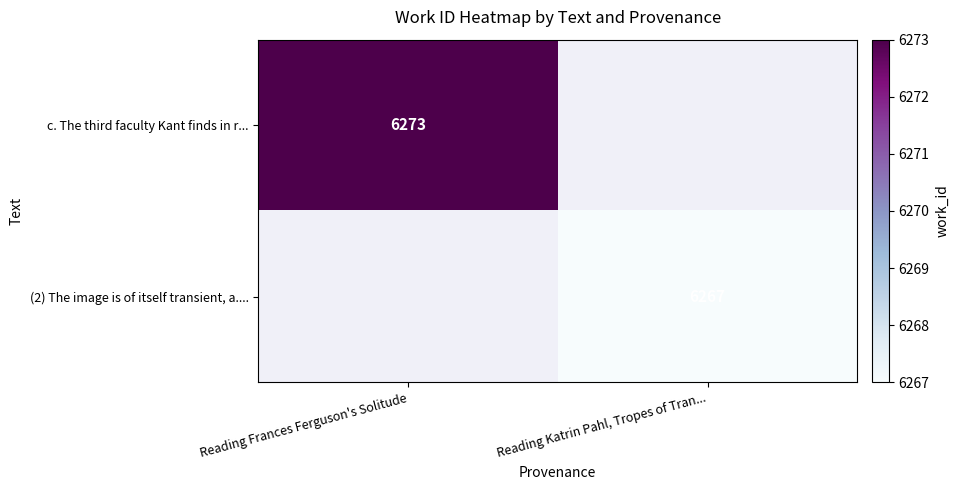

The (2) The image is of itself transient, a.... series shows 3588 at Reading Katrin Pahl, Tropes of Tran.... True or false?

False